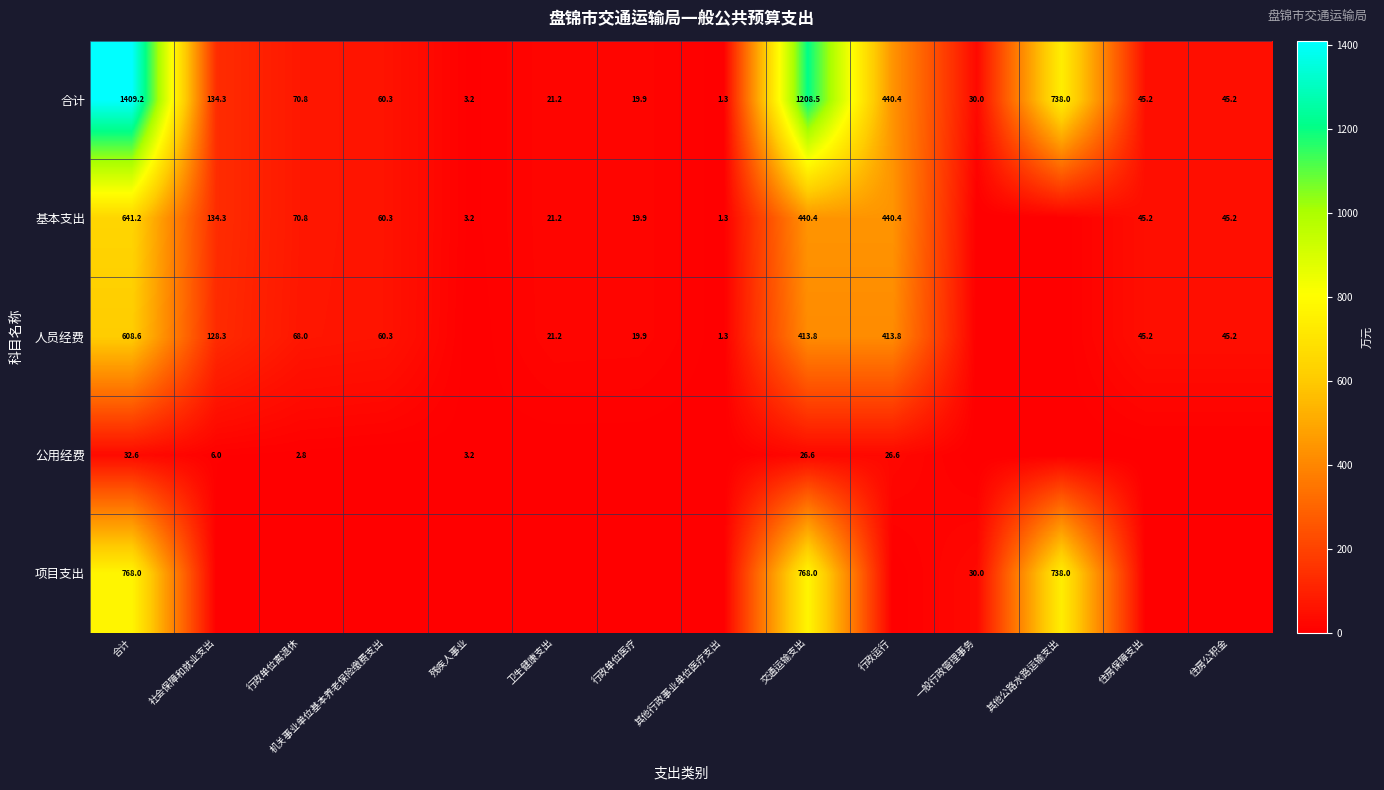

What is the difference between the maximum and minimum values in the 合计 series?

1407.9